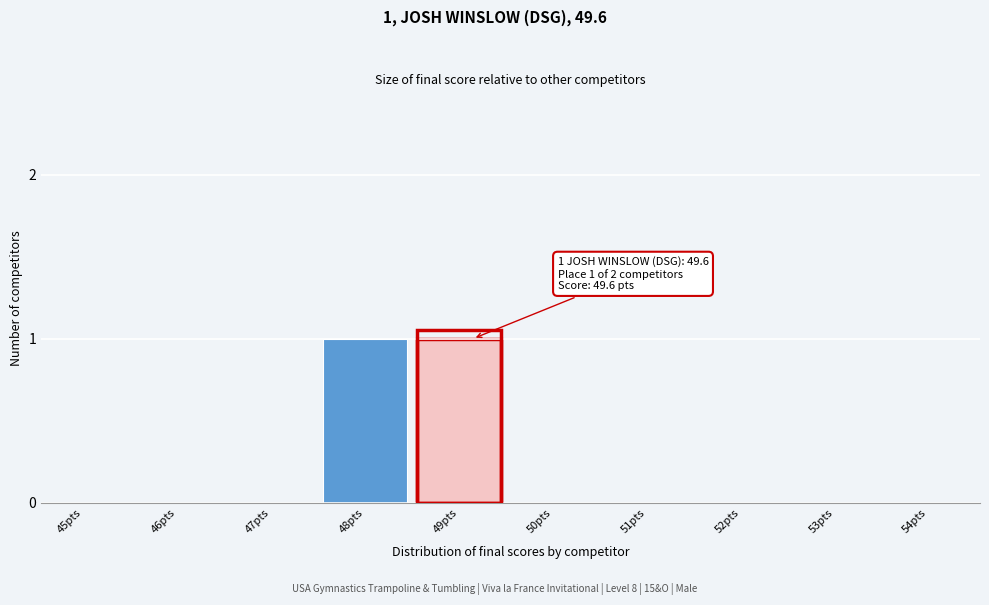

Reading right to left, list all the values displayed in this chart.

54pts=0	53pts=0	52pts=0	51pts=0	50pts=0	49pts=1	48pts=1	47pts=0	46pts=0	45pts=0